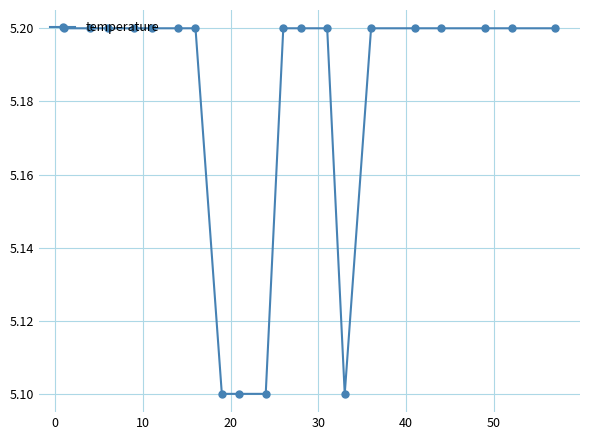

Count the values in the range 5 to 6.

20